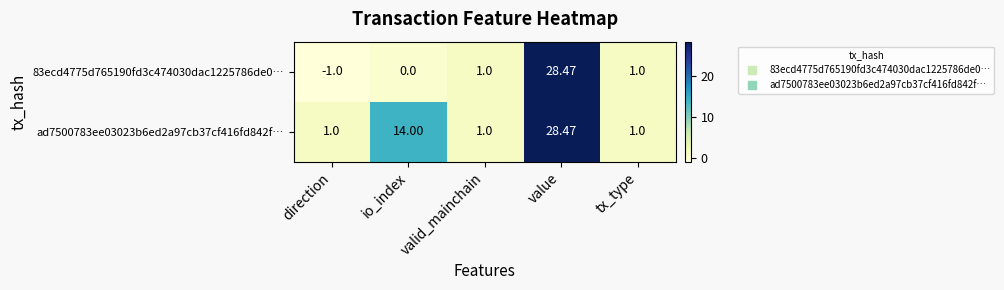

How many values in the ad7500783ee03023b6ed2a97cb37cf416fd842f… series exceed 1?

2